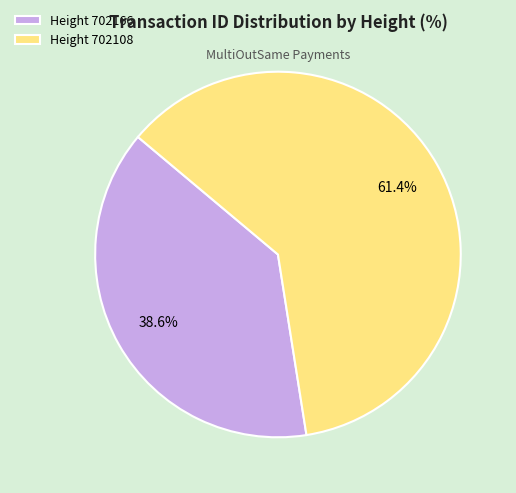

Combined, do Height 702108 and Height 702166 account for over 50%?

Yes